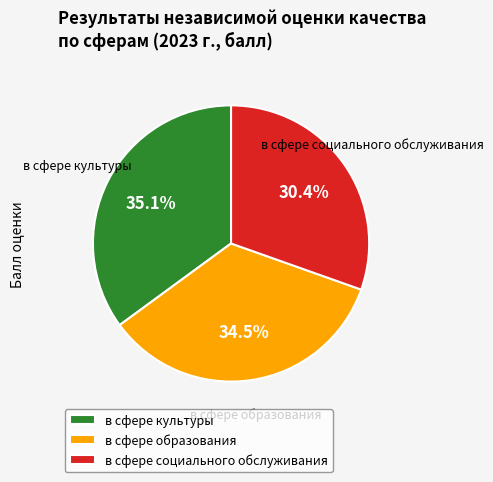

To the nearest percent, what is the difference between the largest and smallest slice percentages?

5%